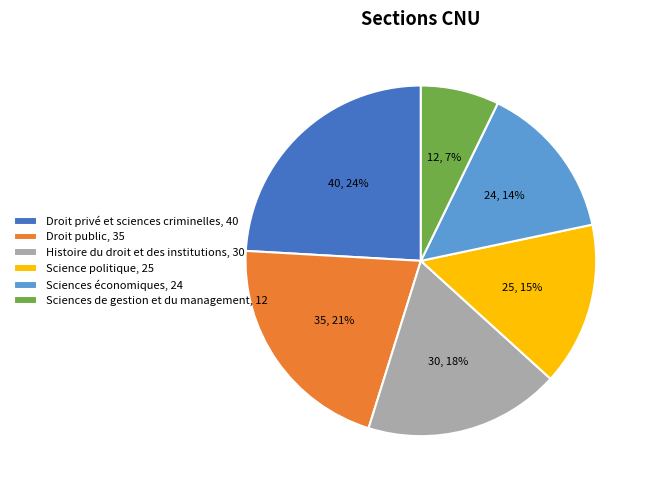

Rank the categories by value from highest to lowest.

Droit privé et sciences criminelles, Droit public, Histoire du droit et des institutions, Science politique, Sciences économiques, Sciences de gestion et du management